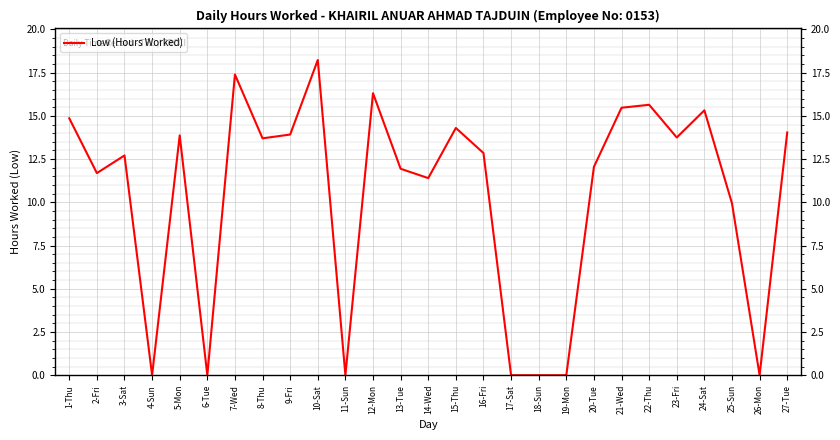

Which label corresponds to the largest value in the chart?

10-Sat